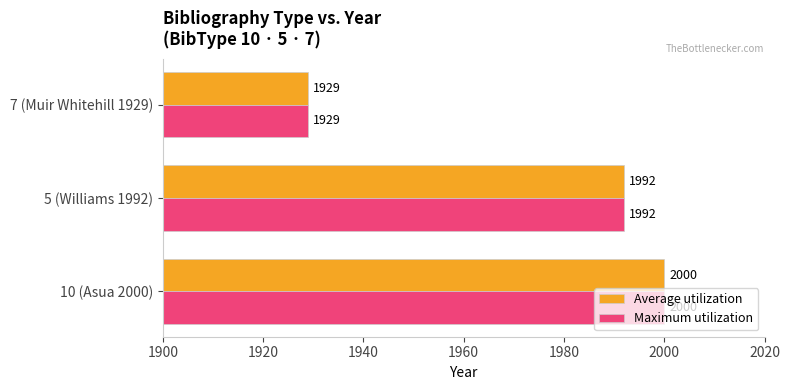

What is the minimum value shown in the chart?

1929